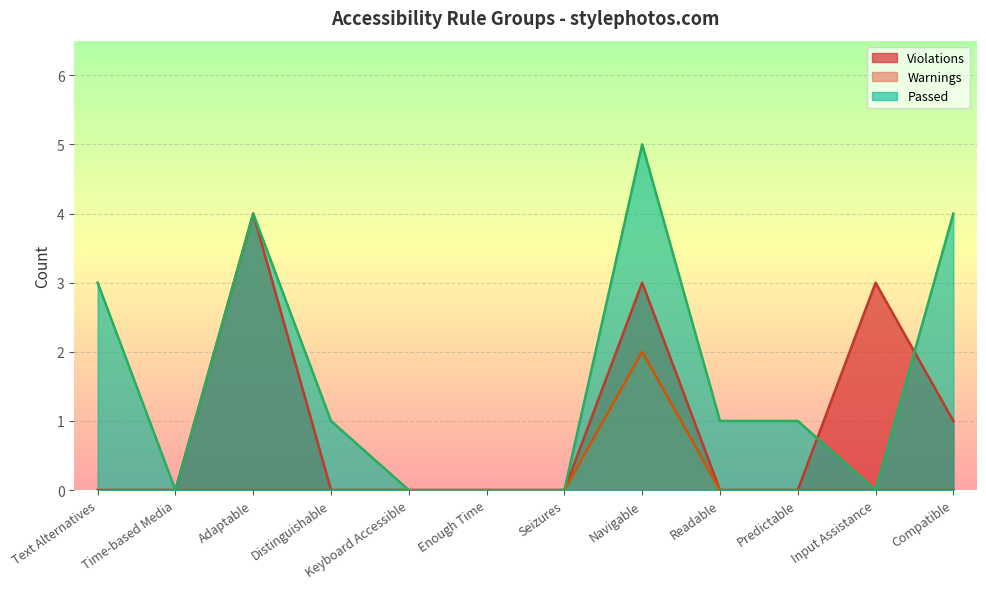

What position from the left is Readable?

9